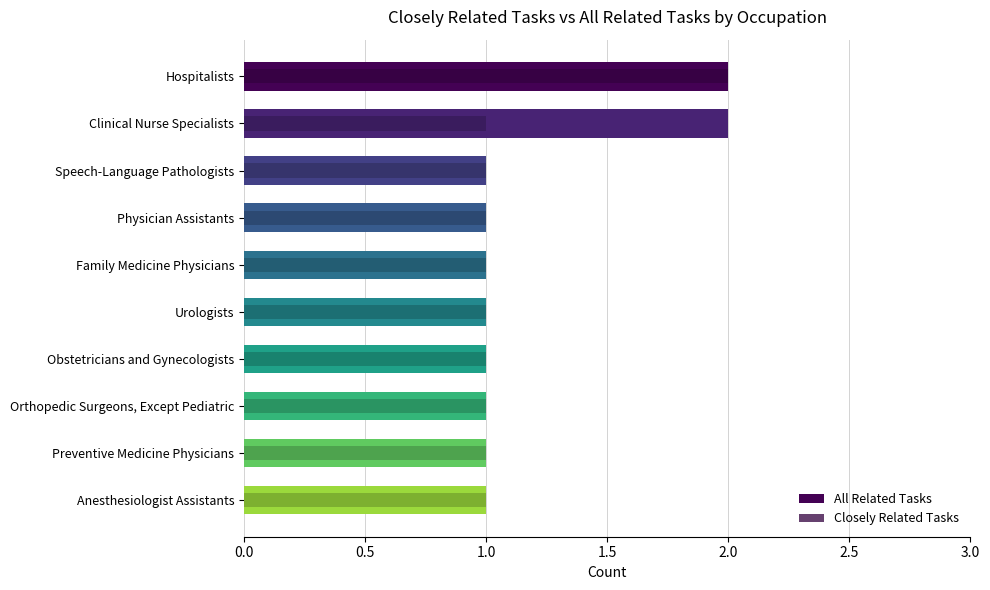

How many distinct data groups are displayed?

2